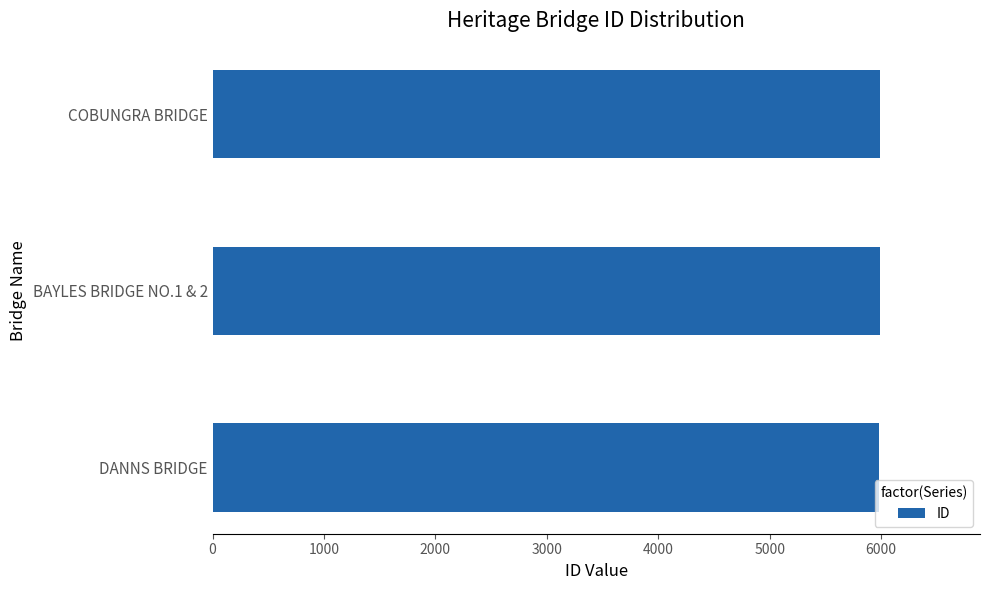

What is the maximum value shown in the chart?

5989